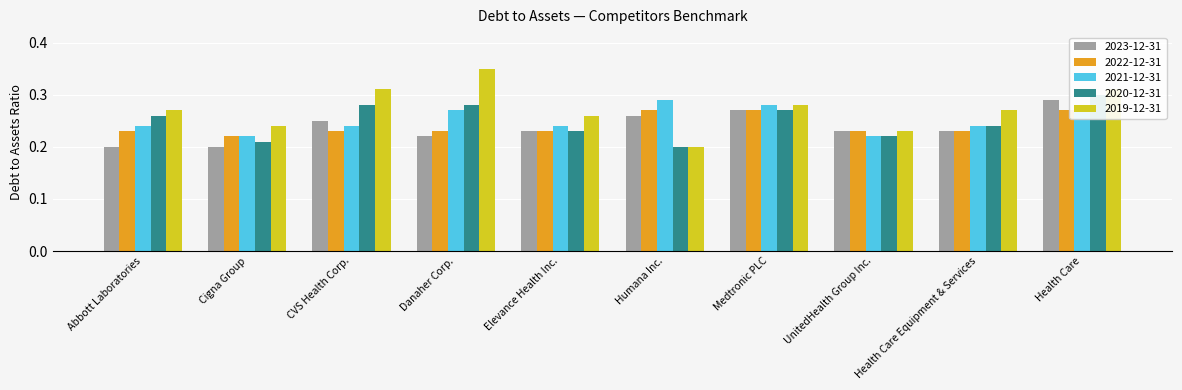

Is it true that 2019-12-31 equals 0.3 at Health Care?

True